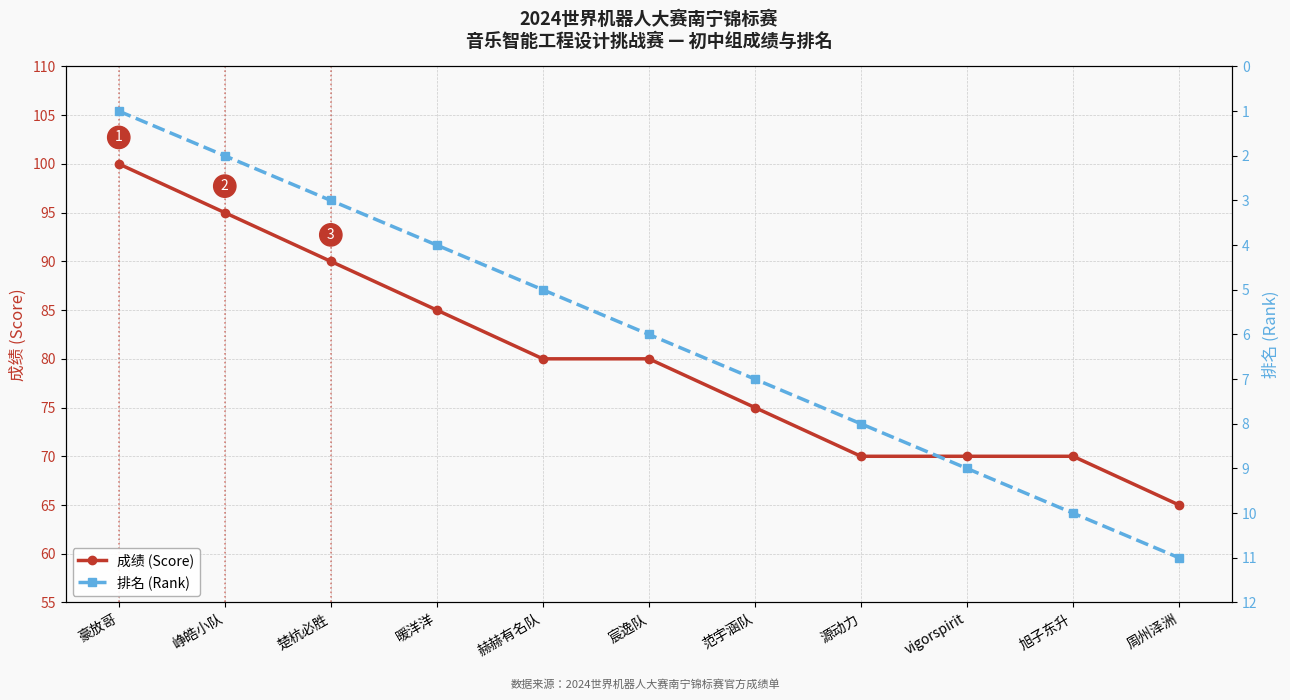

True or false: 成绩 (Score) has a value of 65 at 周州泽洲.

True